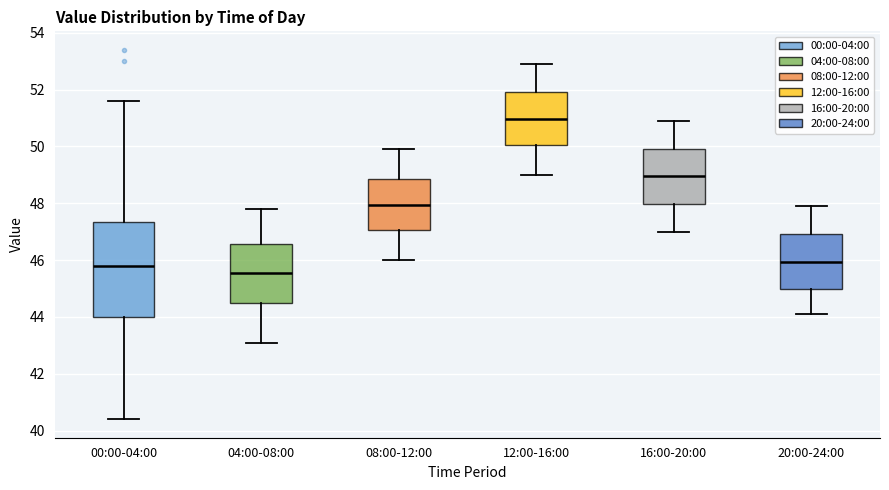

Reading left to right, transcribe this box plot: for each box, give where its median line is, the range the box spans, and where its two whiskers end, as read against the y-axis. The values are not printed on the chart, so give them approximately, as read against the axis.

00:00-04:00: median 45.8, box 44.0 to 47.4, whiskers 40.4 to 51.6
04:00-08:00: median 45.6, box 44.4 to 46.6, whiskers 43.2 to 47.8
08:00-12:00: median 48.0, box 47.0 to 48.8, whiskers 46.0 to 50.0
12:00-16:00: median 51.0, box 50.0 to 52.0, whiskers 49.0 to 53.0
16:00-20:00: median 49.0, box 48.0 to 50.0, whiskers 47.0 to 51.0
20:00-24:00: median 46.0, box 45.0 to 47.0, whiskers 44.2 to 48.0